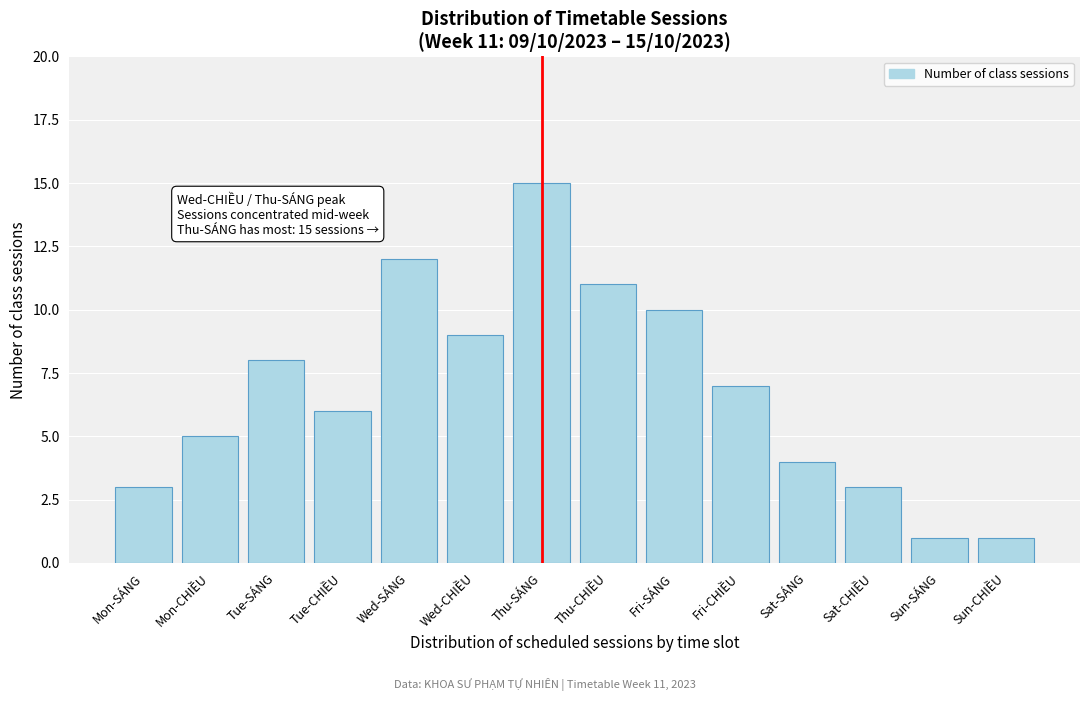

Reading left to right, list all the values displayed in this chart.

Mon-SÁNG=3	Mon-CHIỀU=5	Tue-SÁNG=8	Tue-CHIỀU=6	Wed-SÁNG=12	Wed-CHIỀU=9	Thu-SÁNG=15	Thu-CHIỀU=11	Fri-SÁNG=10	Fri-CHIỀU=7	Sat-SÁNG=4	Sat-CHIỀU=3	Sun-SÁNG=1	Sun-CHIỀU=1